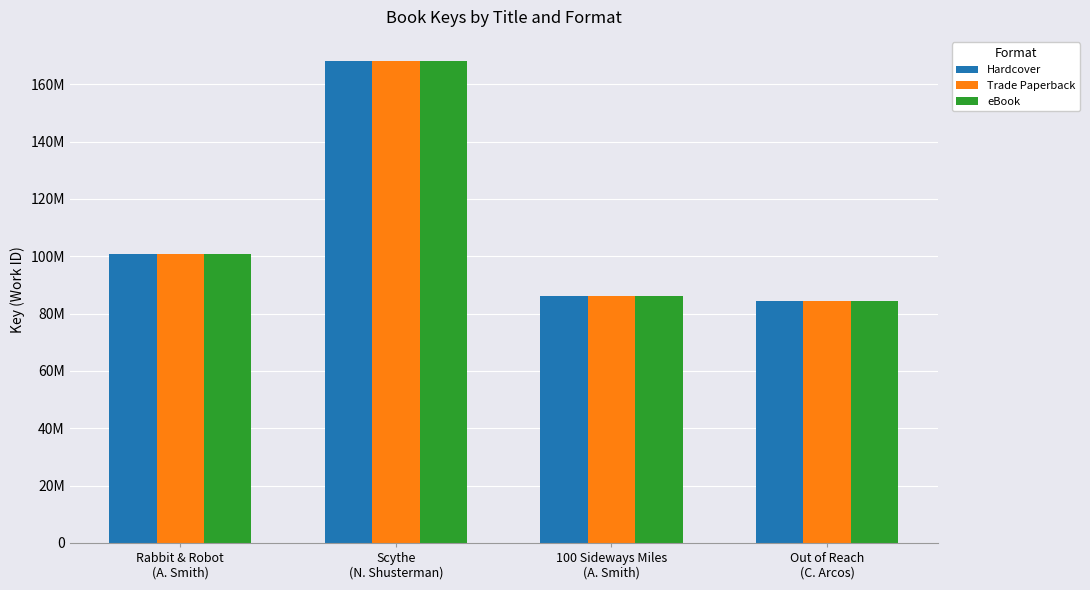

Does the chart contain stacked bars?

No